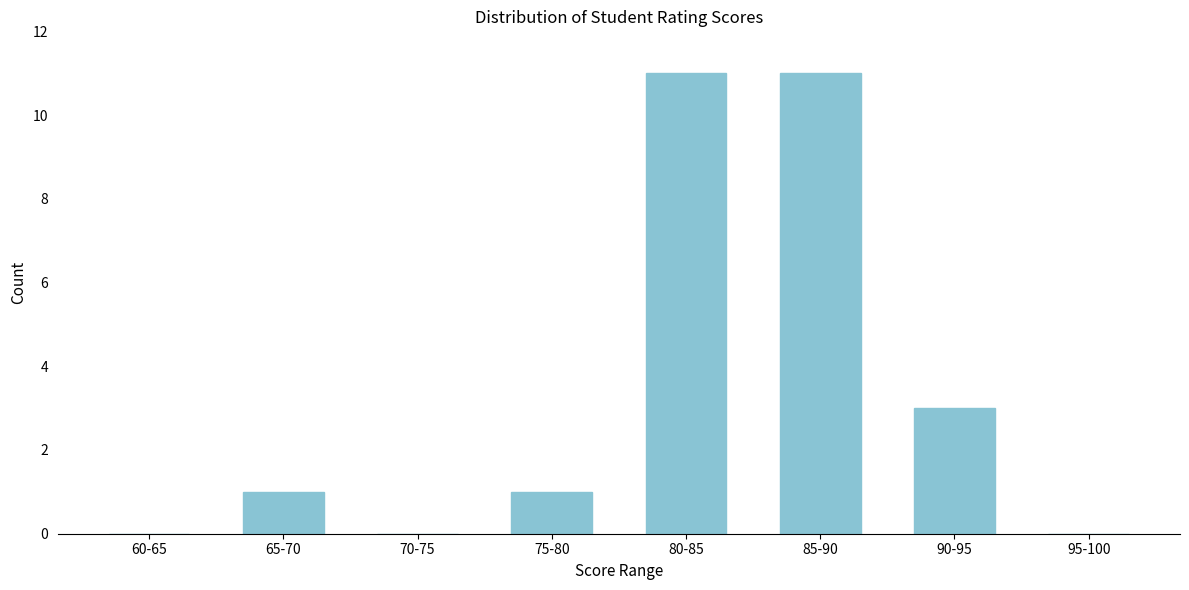

Reading right to left, transcribe all the data shown in this chart.

95-100=0	90-95=3	85-90=11	80-85=11	75-80=1	70-75=0	65-70=1	60-65=0